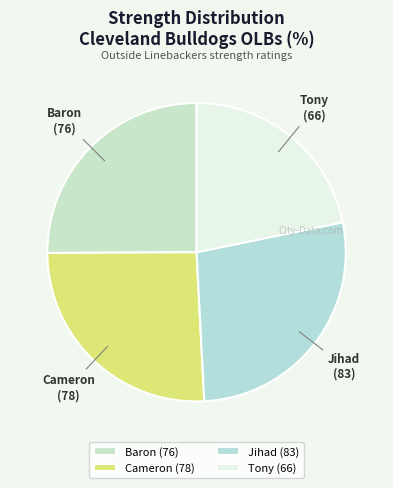

Which slice is the smallest?

Tony